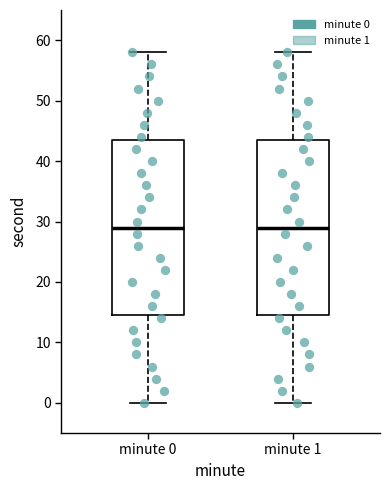

Where does the lower whisker of the box for minute 1 end on the y-axis? The values are not printed on the chart, so give them approximately, as read against the axis.

0